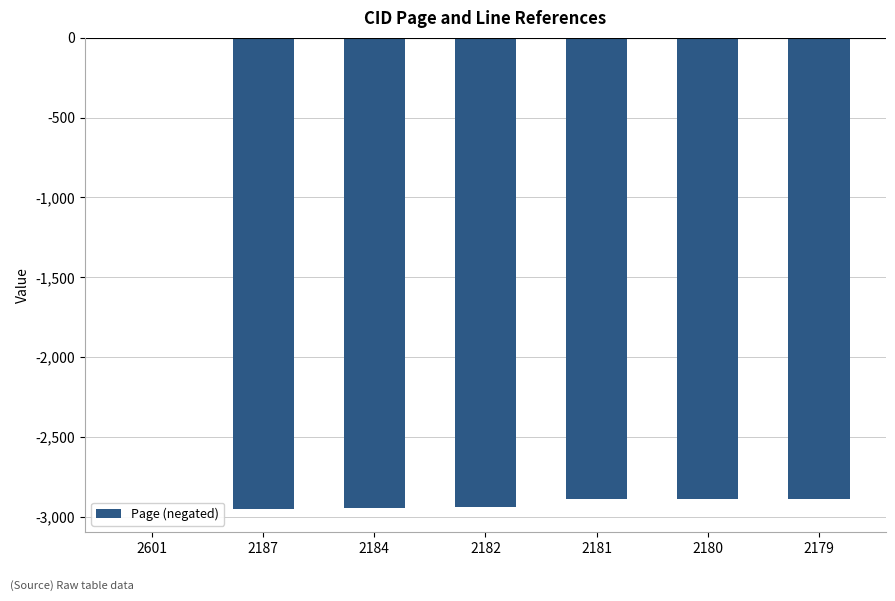

Which has a higher value, 2180 or 2601?

2601